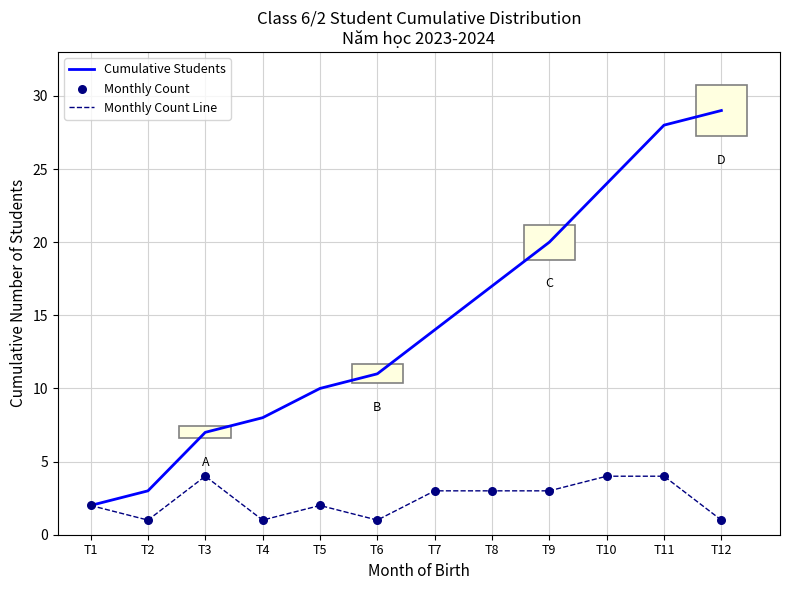

Which series changed the most between T4 and T12?

Cumulative Students